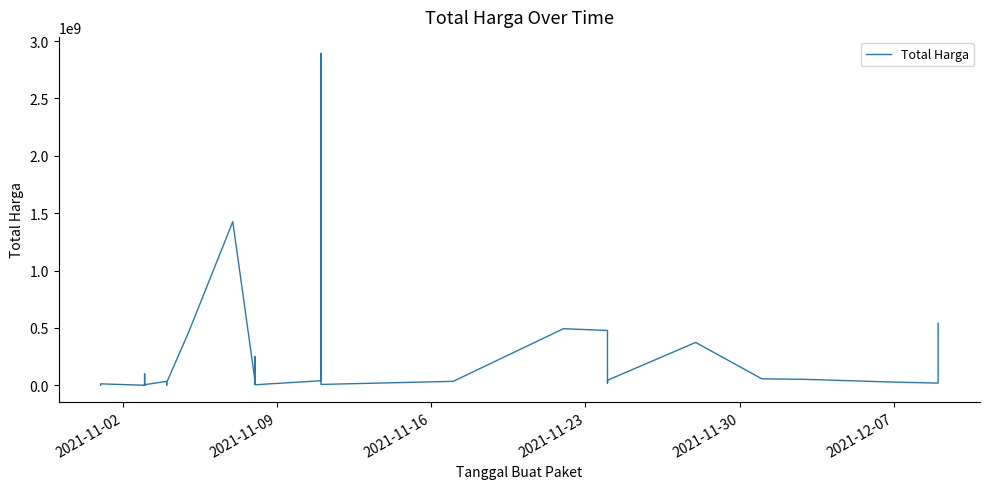

Is this an area chart (filled region under the line)?

No